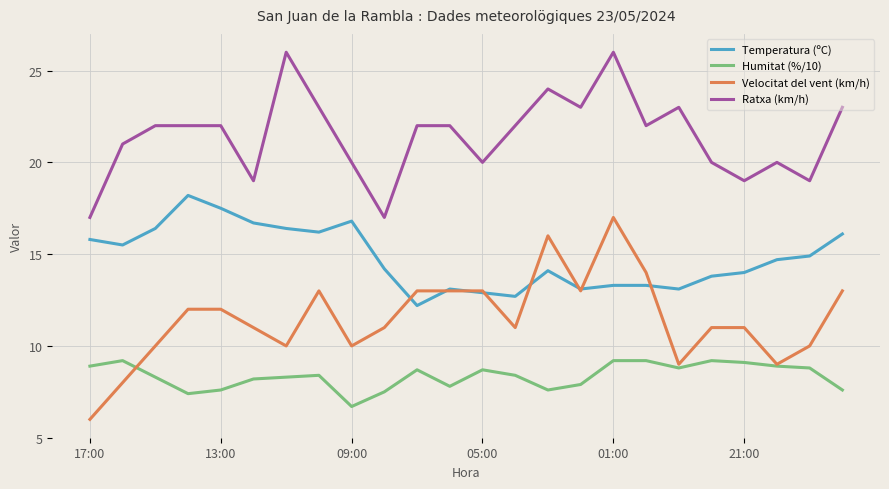

What is the smallest value displayed?

6.0